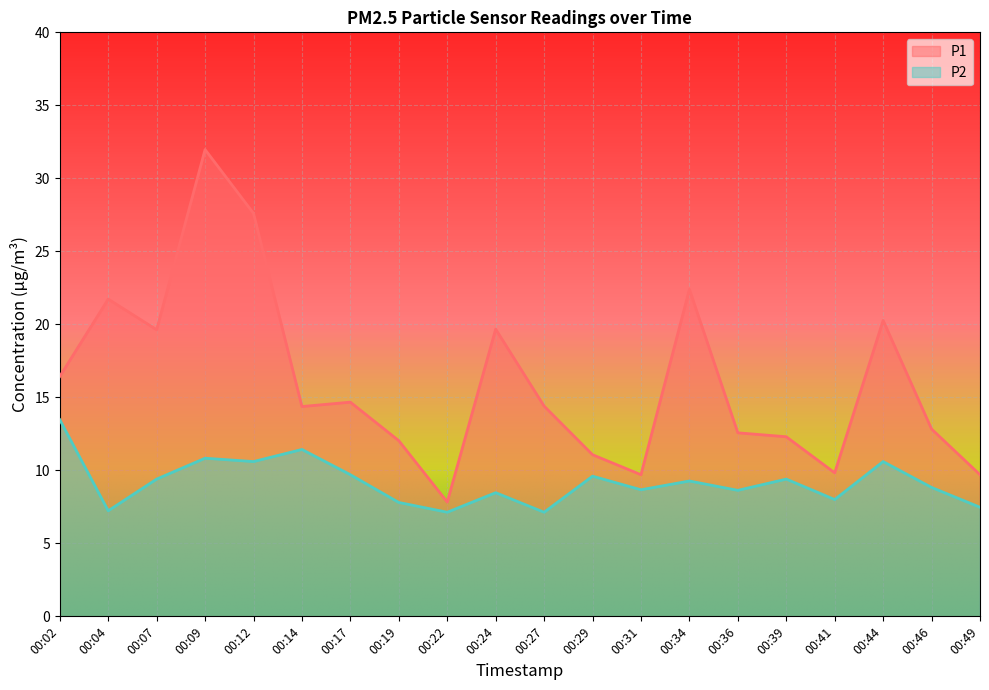

Between 00:19 and 00:31, which series saw the biggest shift?

P1